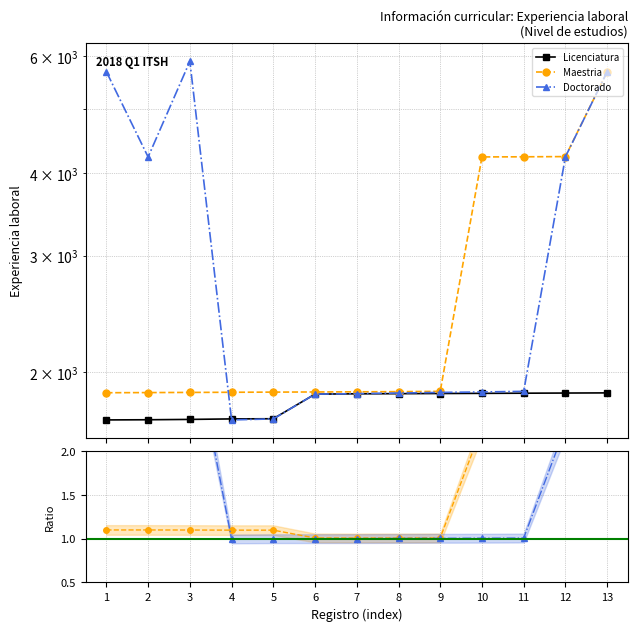

What is the value of the Doctorado / Licenciatura point at the 13th from the left?

3.1